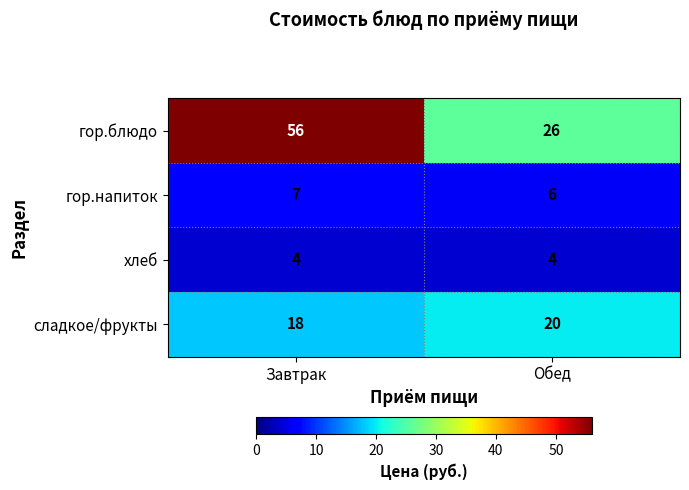

What is the total value across all series at Обед?

56